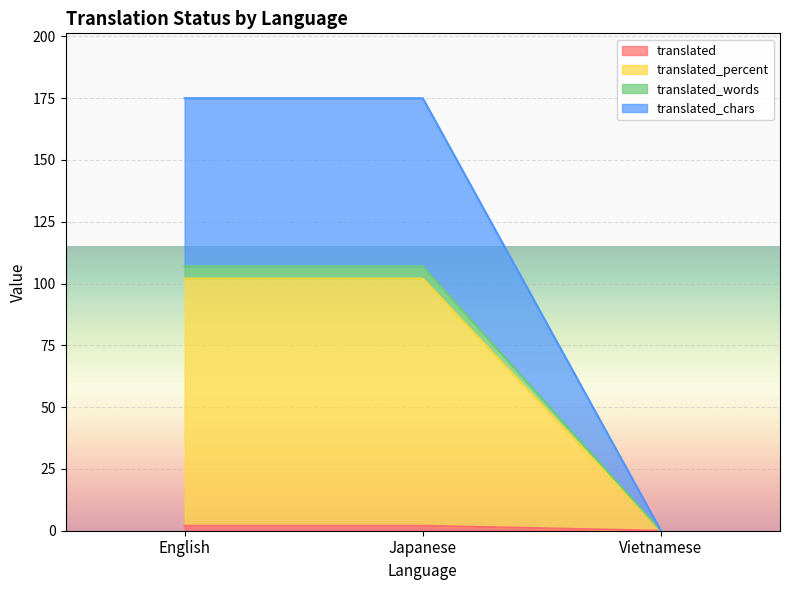

What is the difference between the translated values at Vietnamese and Japanese?

2